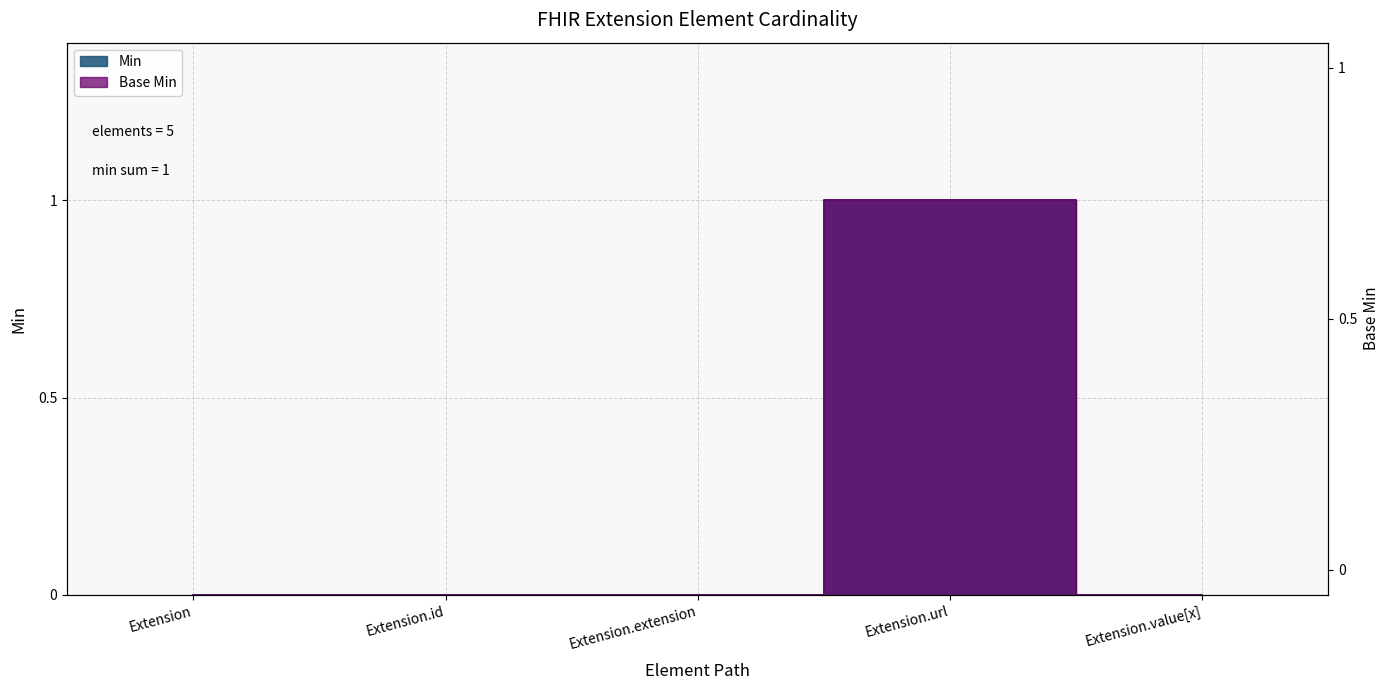

How many series are shown in this chart?

2